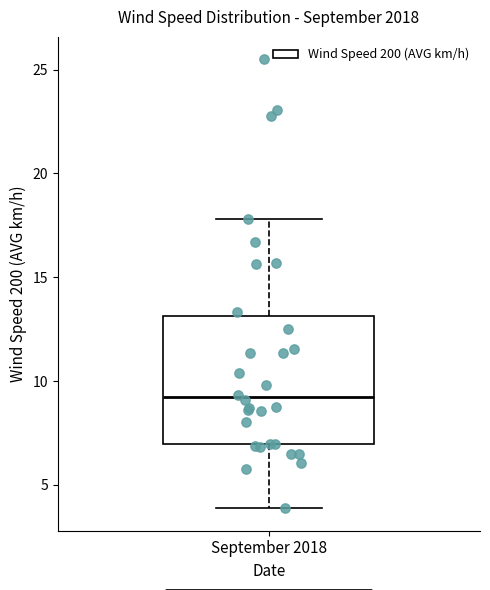

Read this box plot against the y-axis: the position of the median line, the range covered by the box, and the ends of both whiskers. The values are not printed on the chart, so give them approximately, as read against the axis.

median 9, box 7 to 13, whiskers 4 to 18